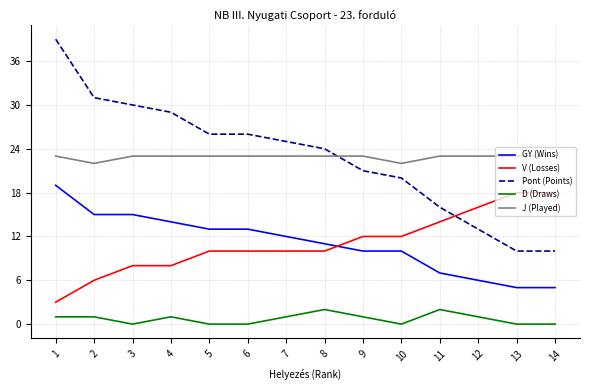

The Pont (Points) series shows 10 at 13. True or false?

True